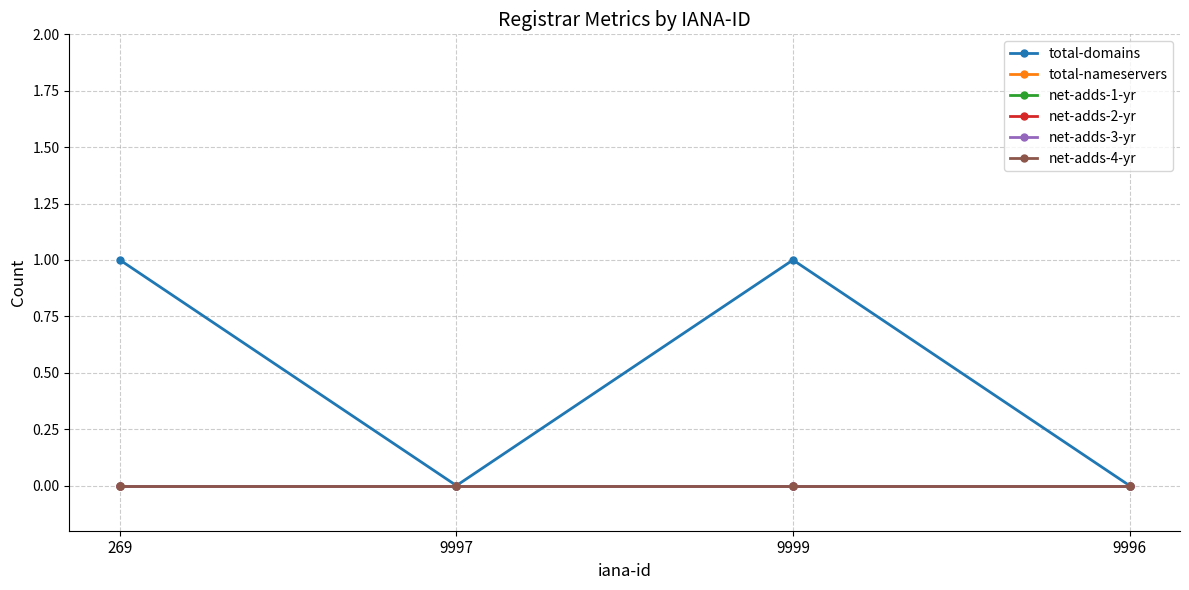

Is the value of net-adds-2-yr at 9996 greater than the value of net-adds-3-yr at 269?

No